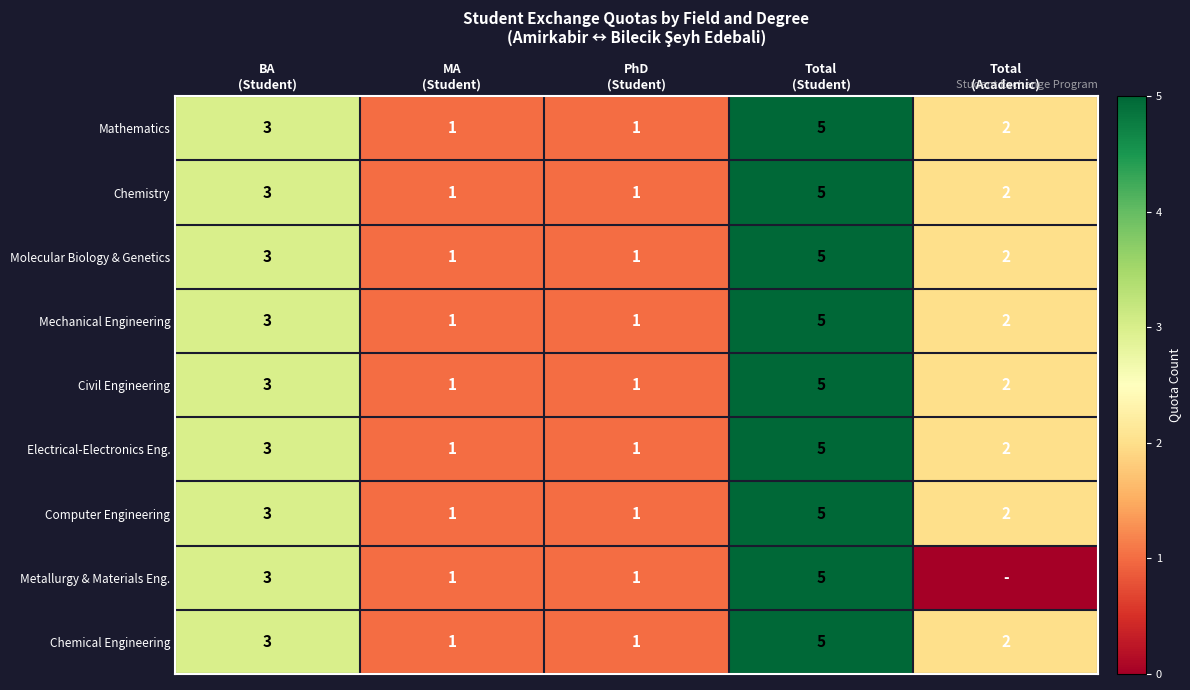

What is the highest value of the Civil Engineering series?

5